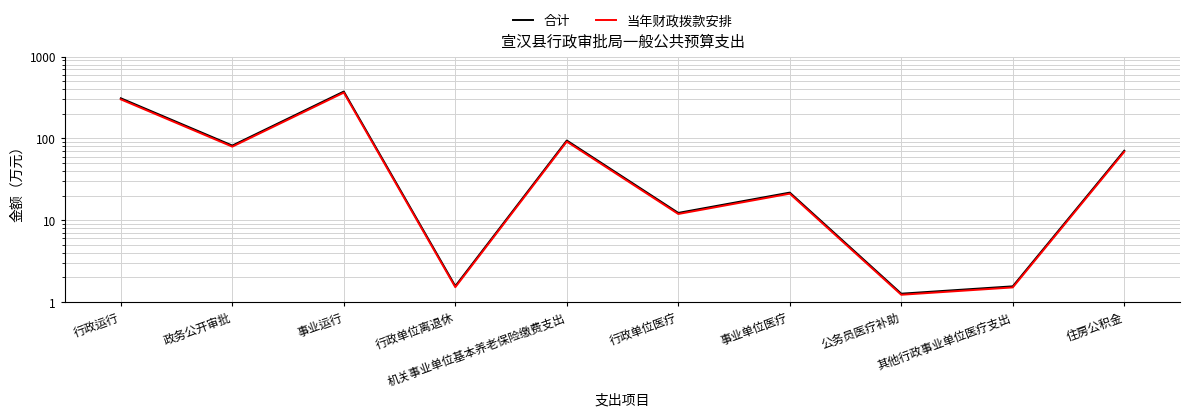

Which has a higher value, 事业运行 or 住房公积金?

事业运行